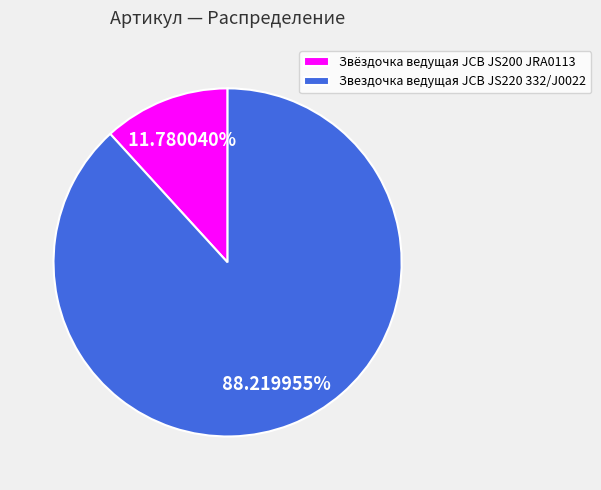

To the nearest percent, what portion does Звёздочка ведущая JCB JS200 JRA0113 represent?

12%